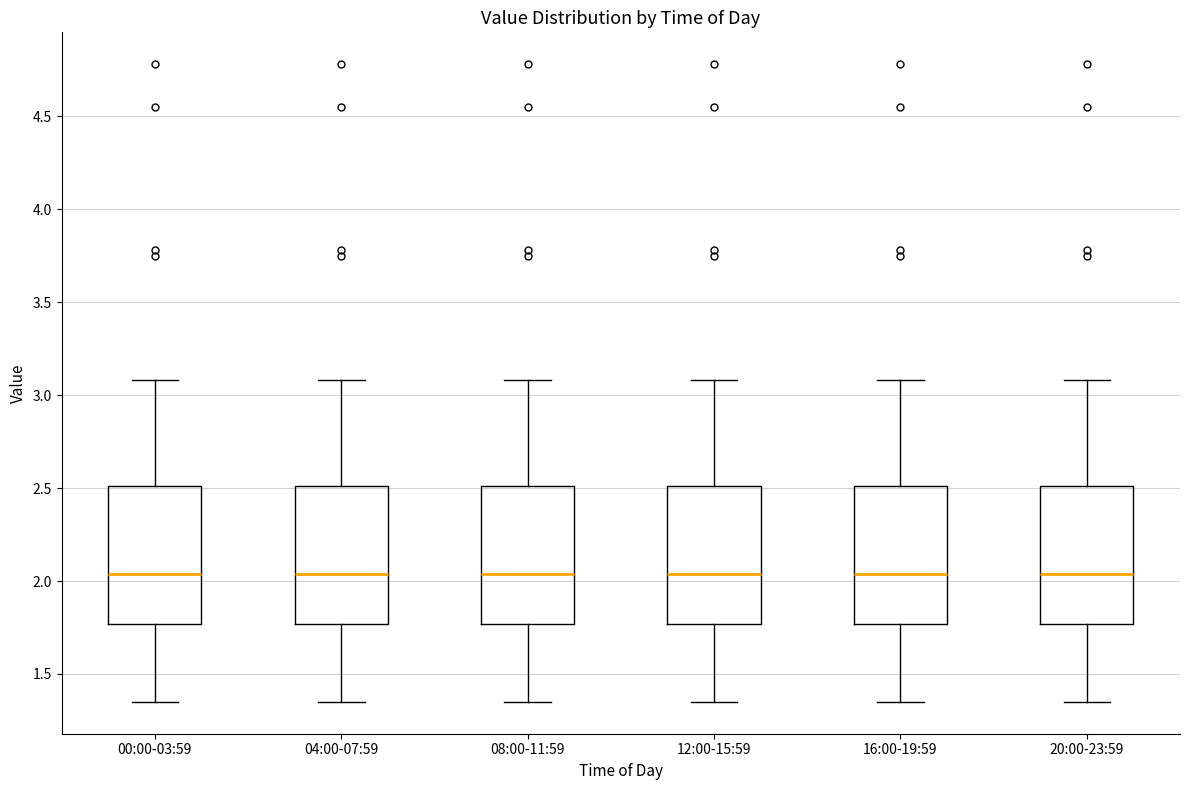

Where does the median line of the box for 16:00-19:59 sit on the y-axis? The values are not printed on the chart, so give them approximately, as read against the axis.

2.05